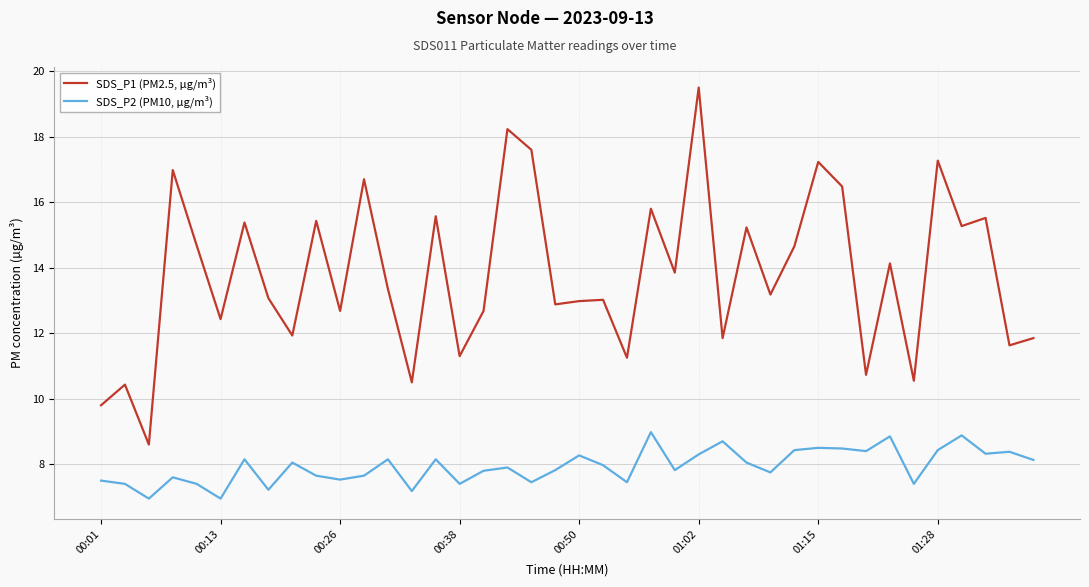

True or false: SDS_P2 (PM10, µg/m³) and SDS_P1 (PM2.5, µg/m³) cross at least once.

False